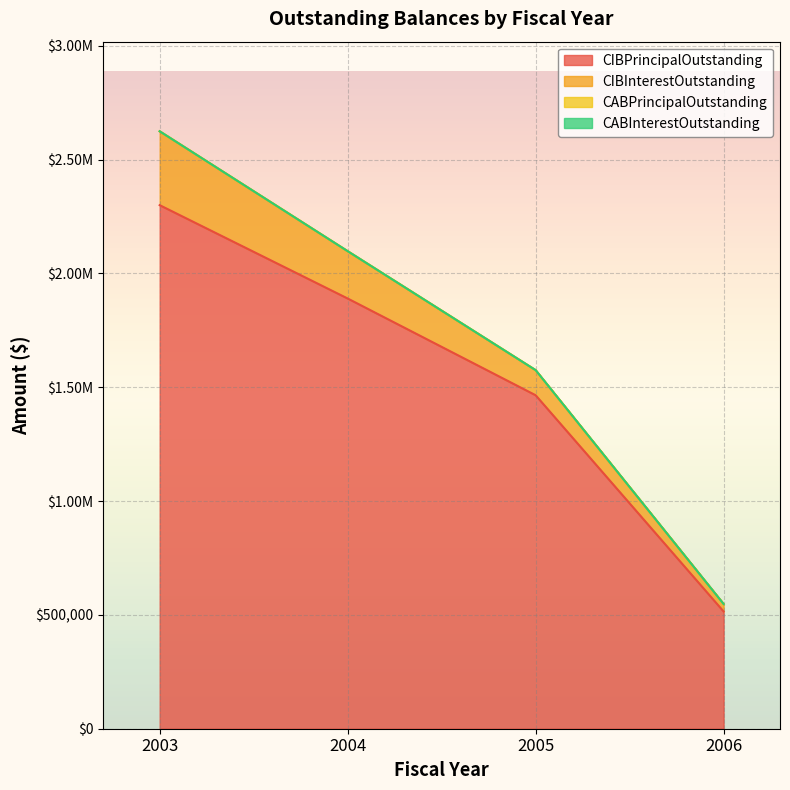

What is the difference between the second highest and second lowest values in the CIBPrincipalOutstanding series?

425000